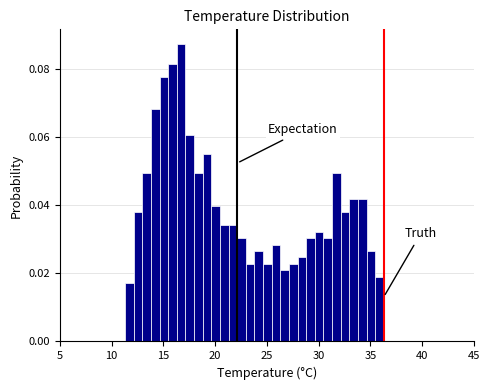

Read against the x-axis, roughly where is the centre of the tallest bar?

16.5